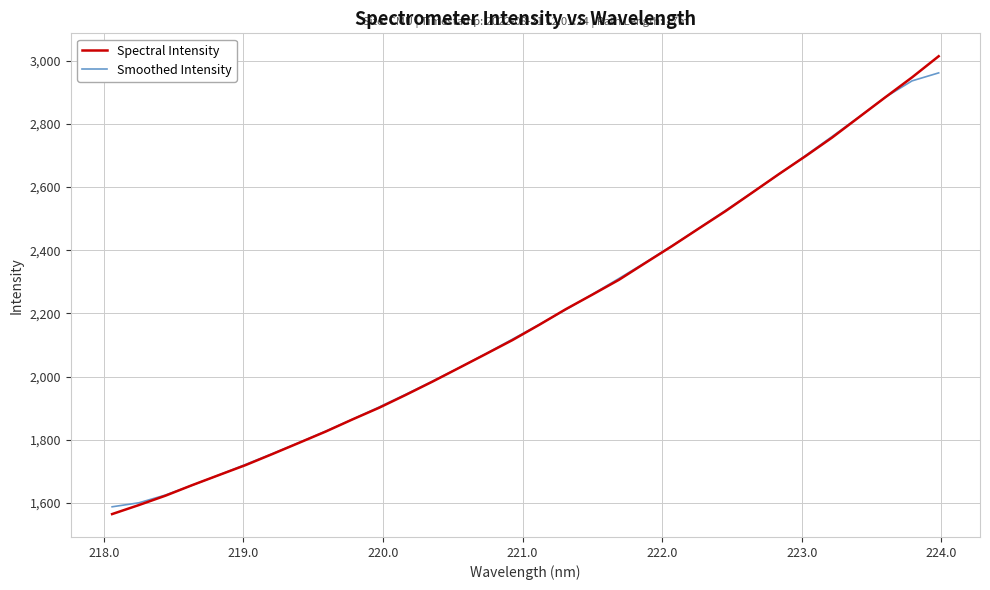

List the series in order of their peak value, lowest first.

Smoothed Intensity, Spectral Intensity